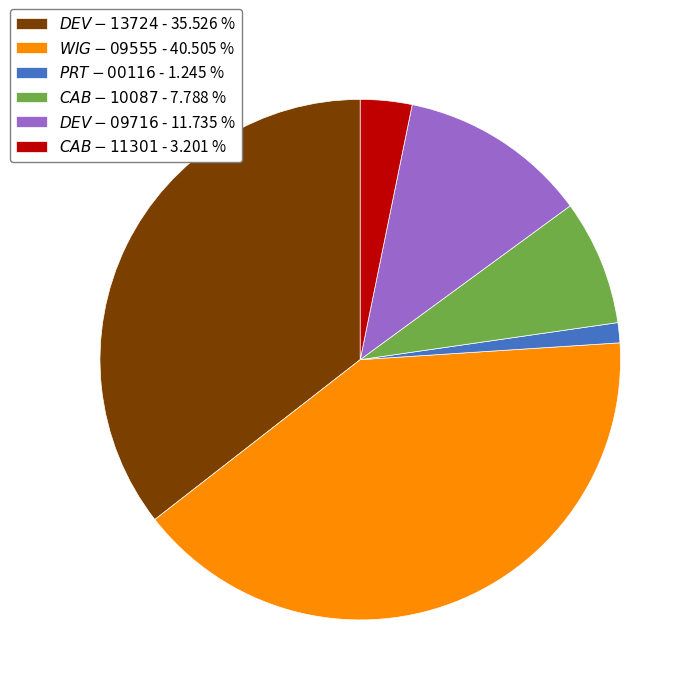

Is there a majority slice in this chart?

No